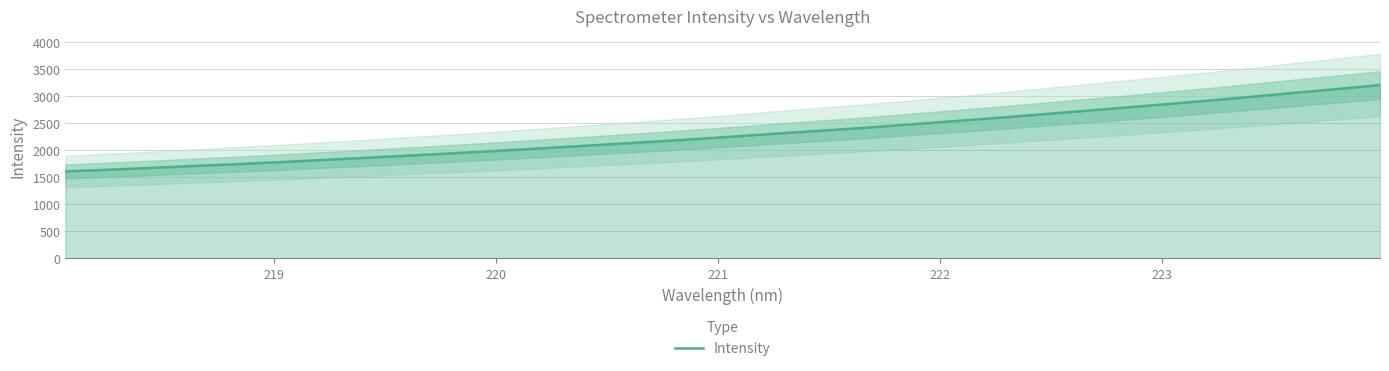

True or false: there are more than 0 points higher than both neighbors.

False